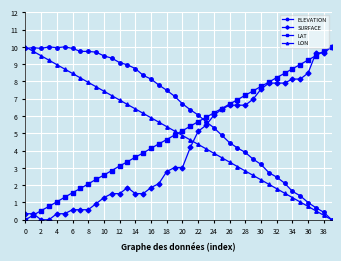

How many lines are shown in the chart?

4